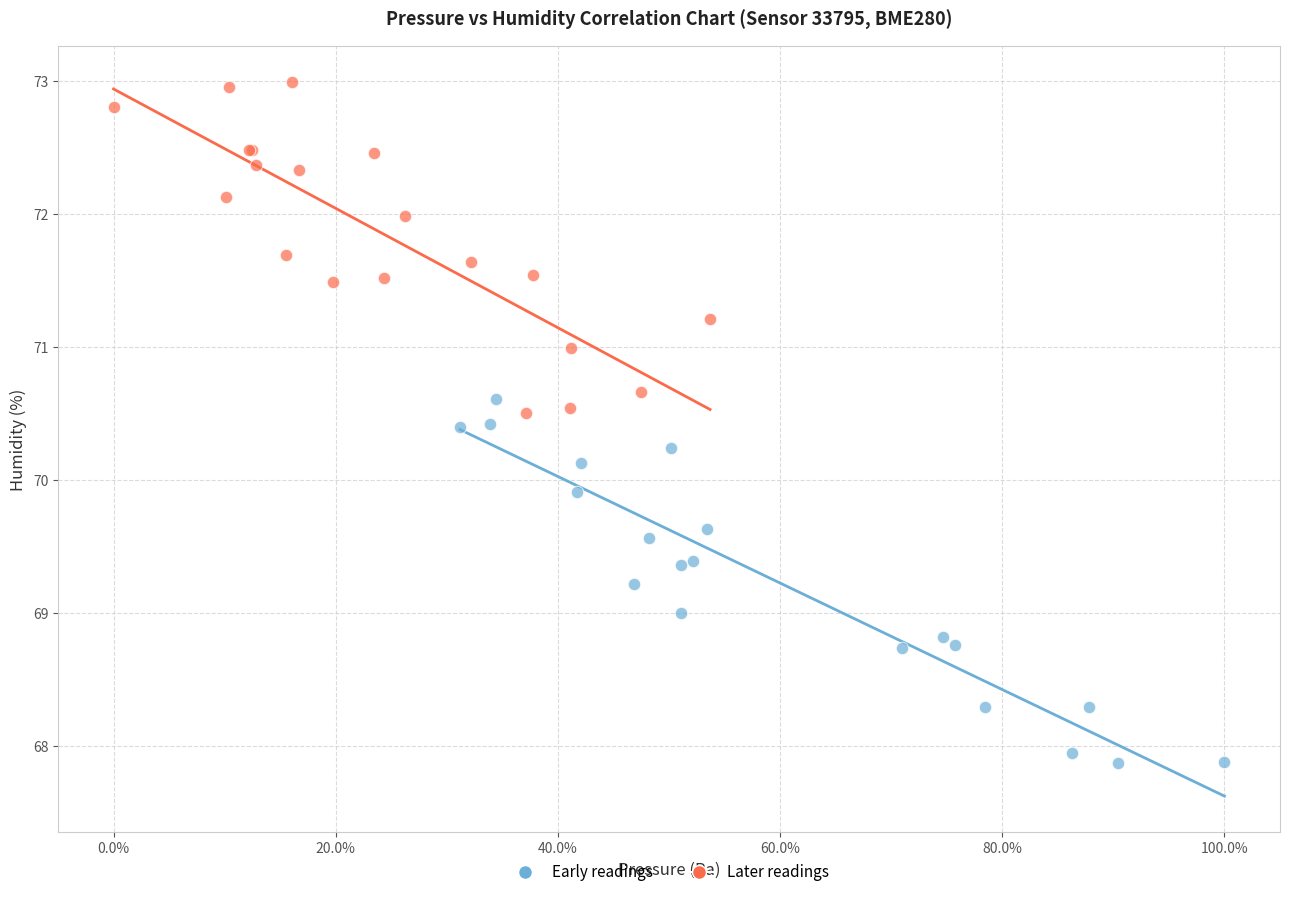

Which series has the largest Y range (max minus min)?

Early readings